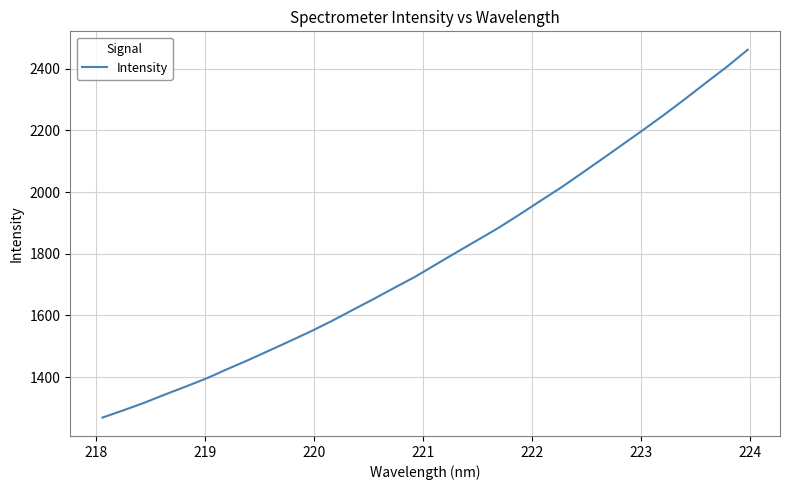

What is the difference between the maximum and minimum values?

1192.8